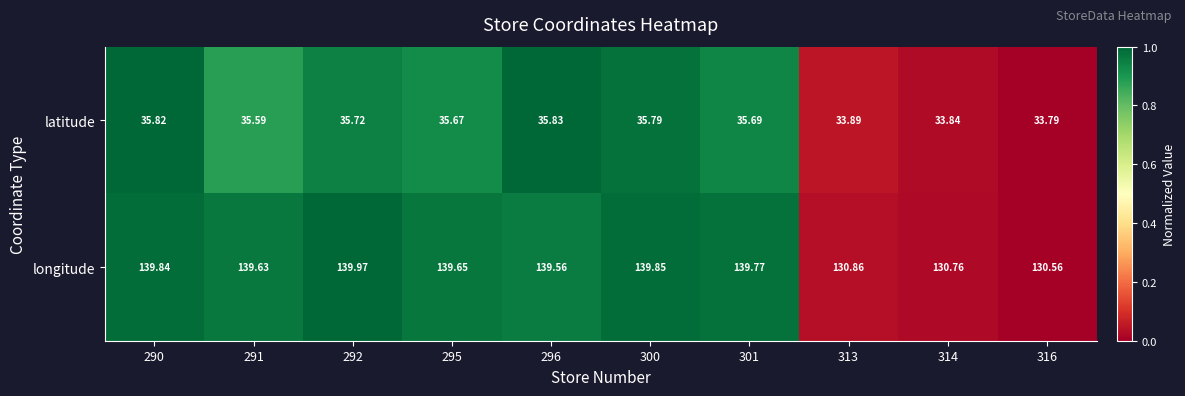

Which series has the widest spread of values?

longitude